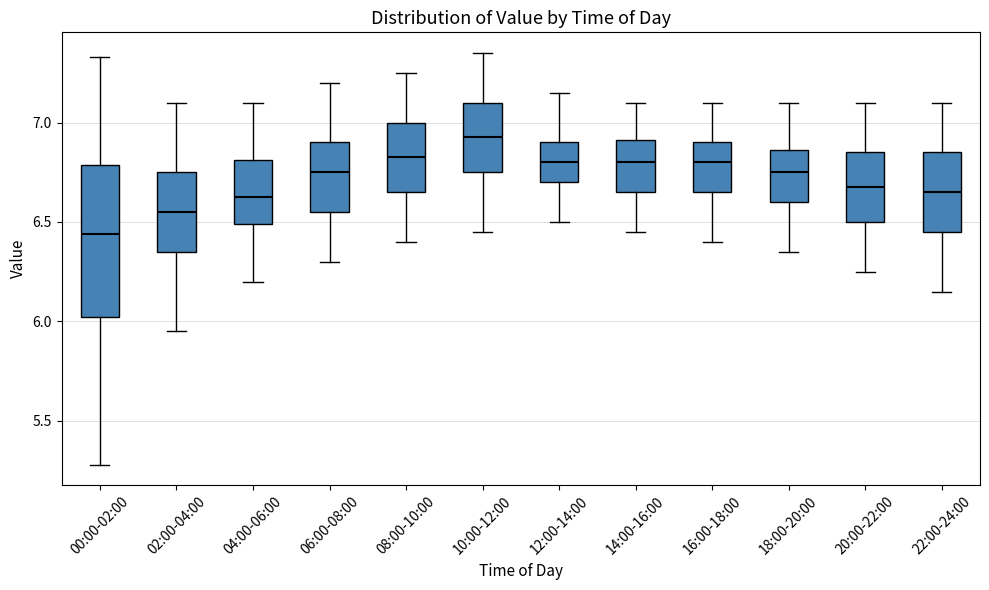

Which box's median line is the lowest?

00:00-02:00